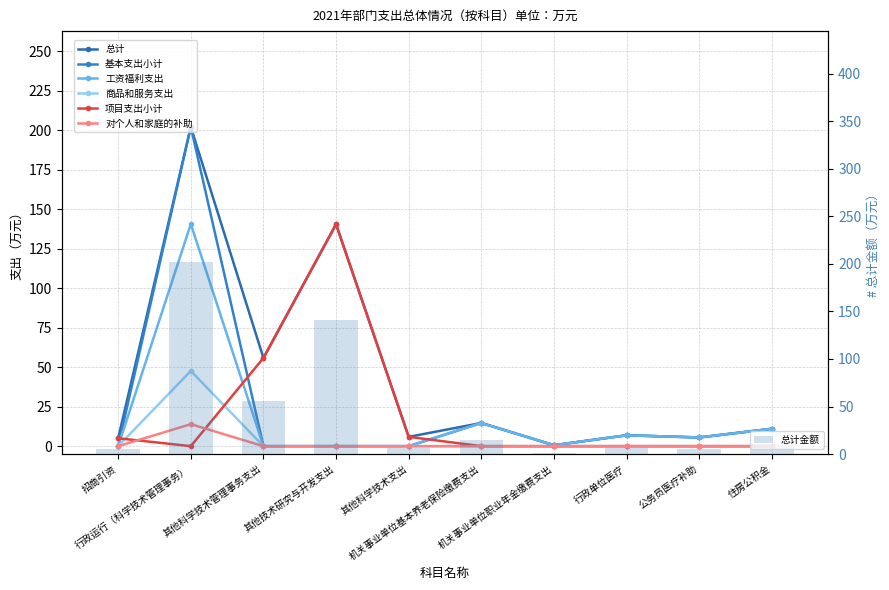

Between 招商引资 and 住房公积金, which is larger?

住房公积金